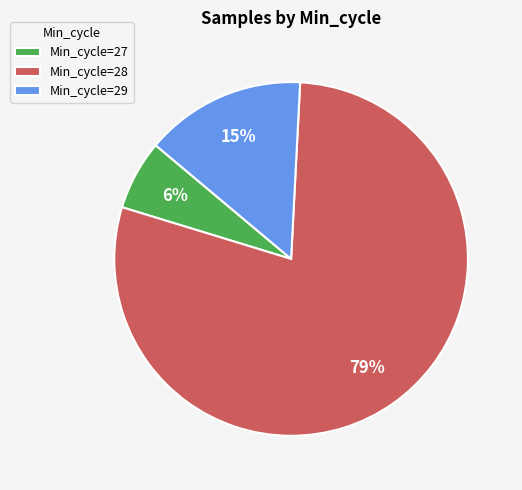

Which has a higher value, Min_cycle=29 or Min_cycle=28?

Min_cycle=28